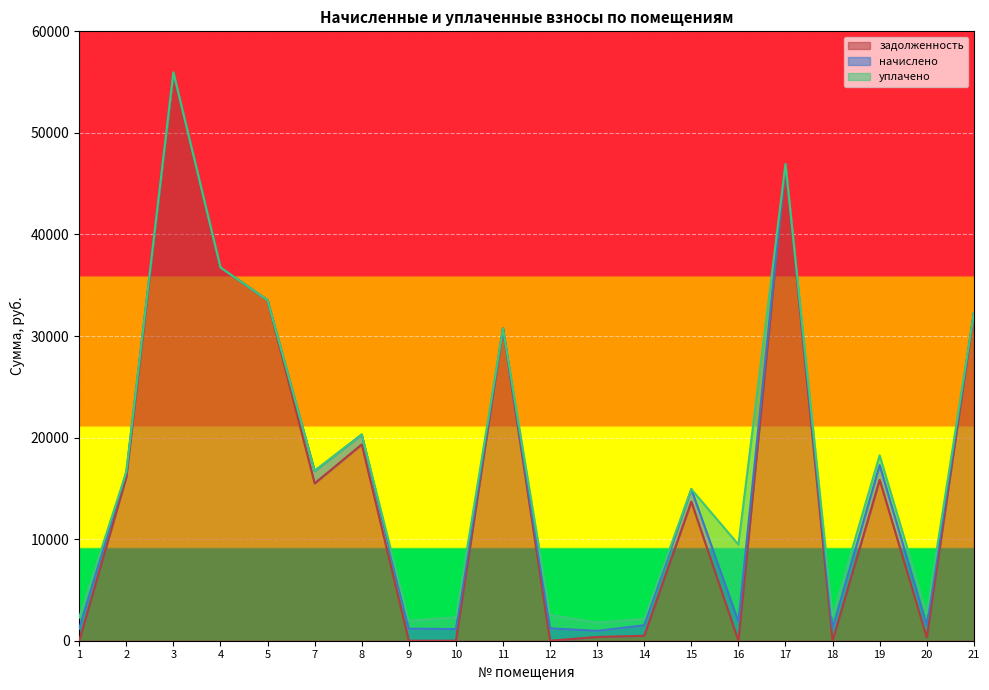

At which category is the sum across all series the highest?

3